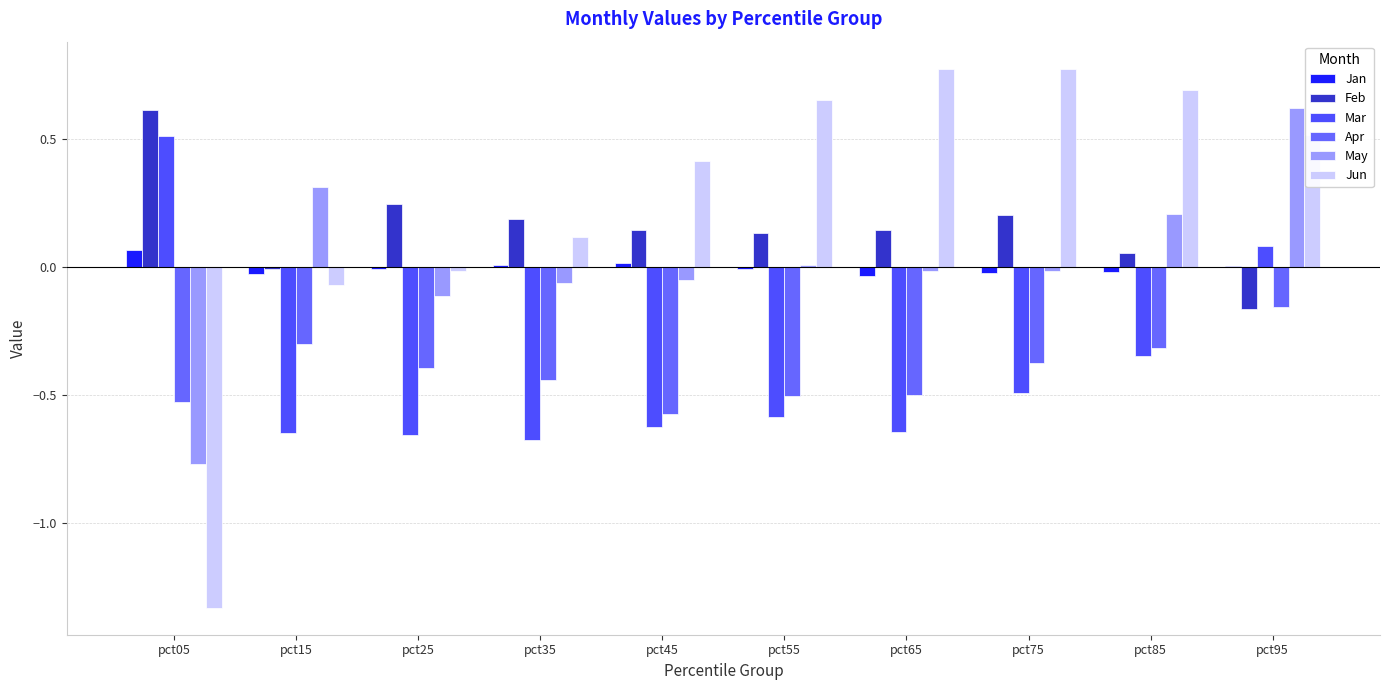

How many categories are shown in the chart?

10